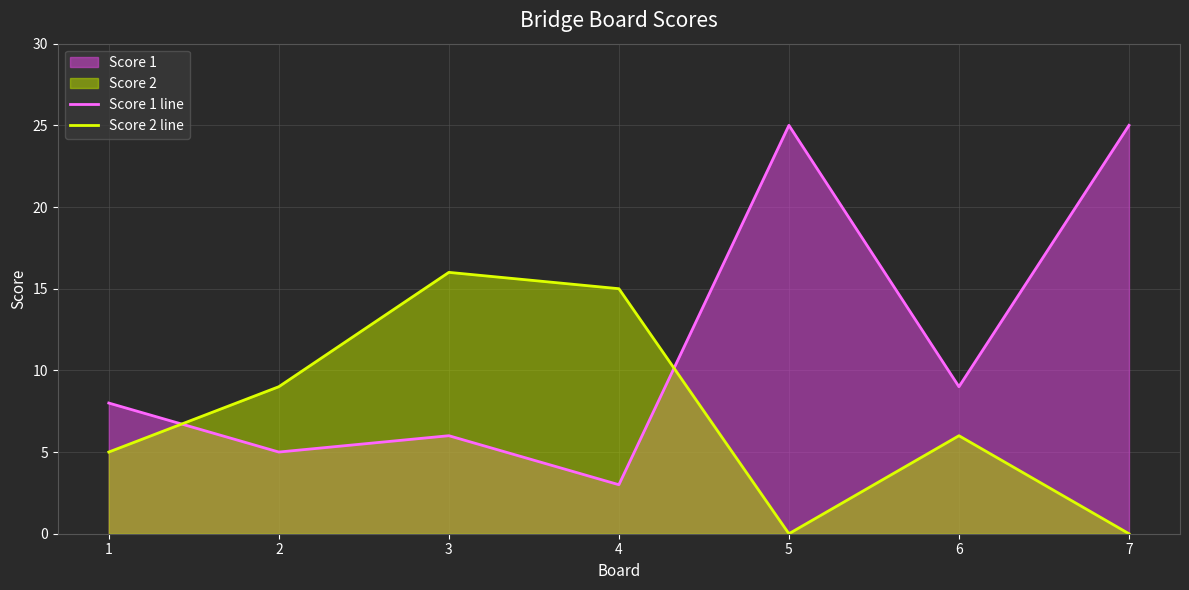

Which series has the largest range (max minus min)?

Score 1 line